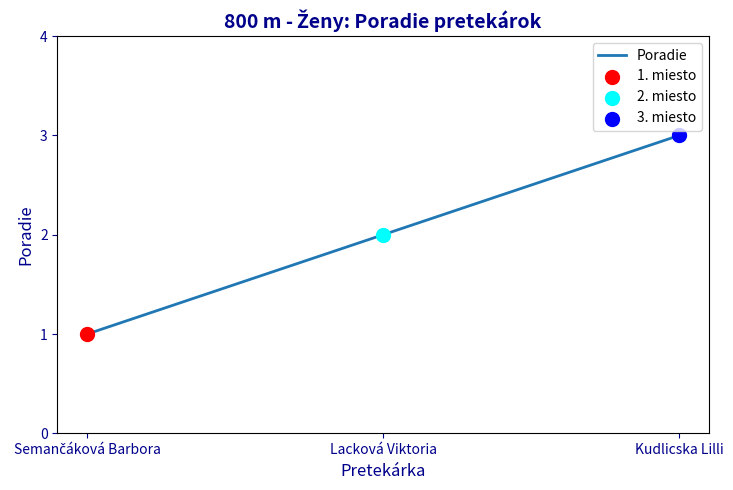

Which has a higher value, Lacková Viktoria or Kudlicska Lilli?

Kudlicska Lilli